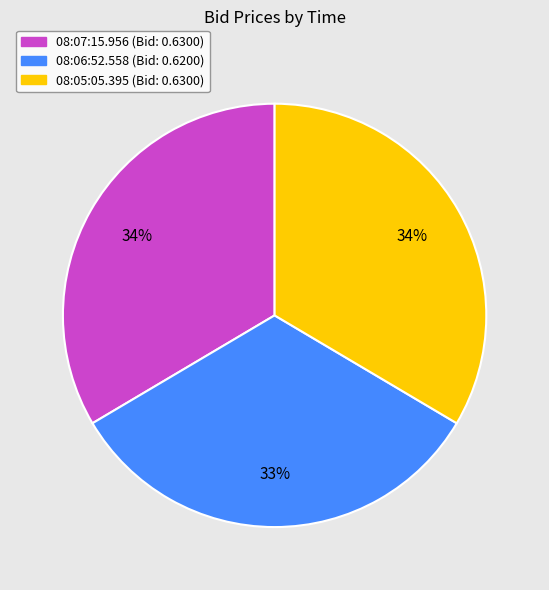

How many slices are in this pie chart?

3